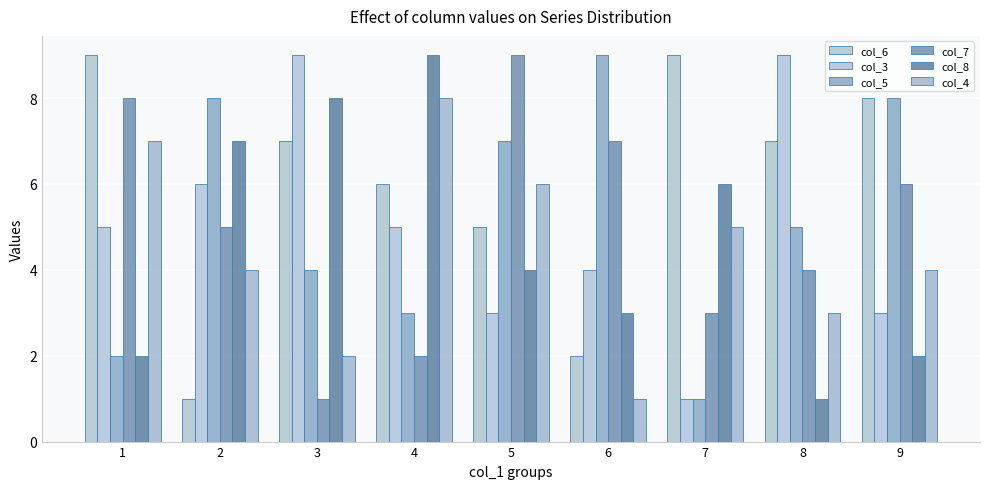

How many data points does each series have?

9